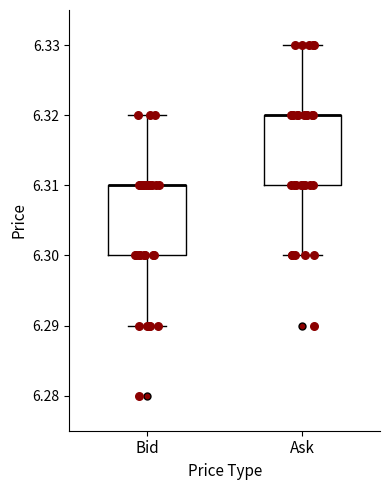

Reading left to right, read every box against the y-axis: the position of its median line, the range the box covers, and the ends of its whiskers. The values are not printed on the chart, so give them approximately, as read against the axis.

Bid: median 6.31 (drawn on the box's upper edge), box 6.30 to 6.31, whiskers 6.29 to 6.32
Ask: median 6.32 (drawn on the box's upper edge), box 6.31 to 6.32, whiskers 6.30 to 6.33